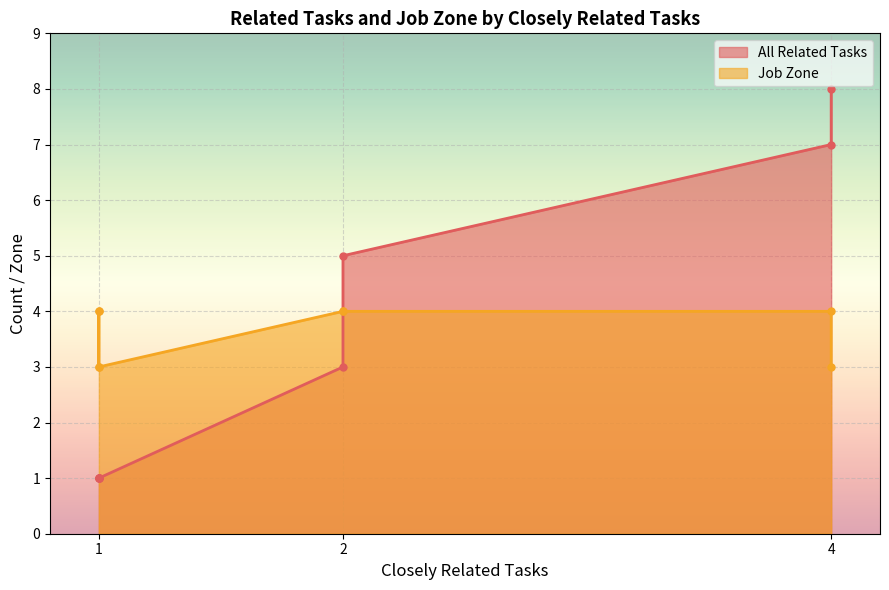

The value of Job Zone at 1 is 1. True or false?

False